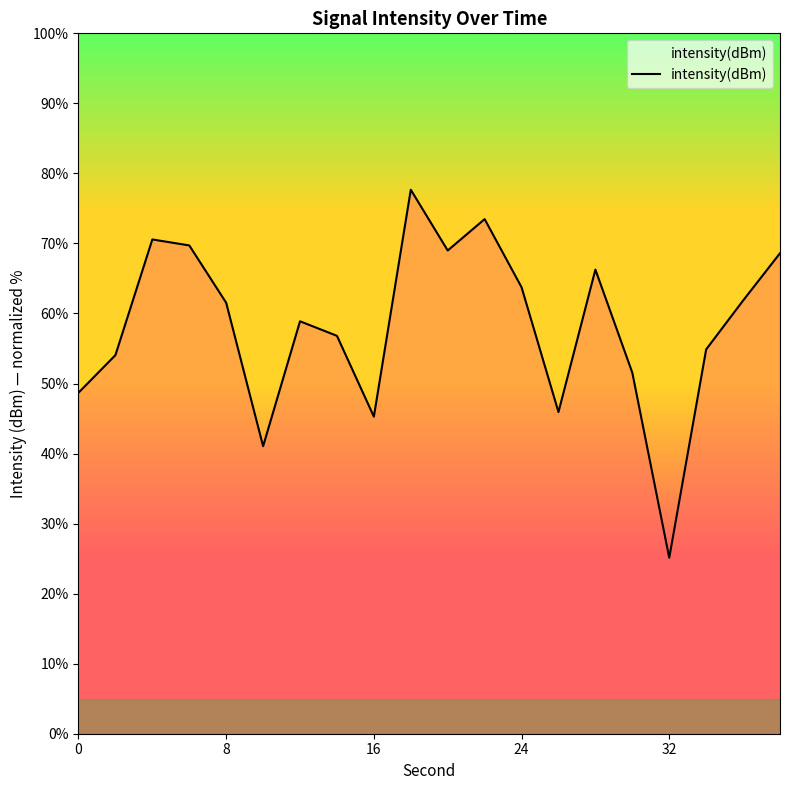

What is the maximum value shown in the chart?

77.7